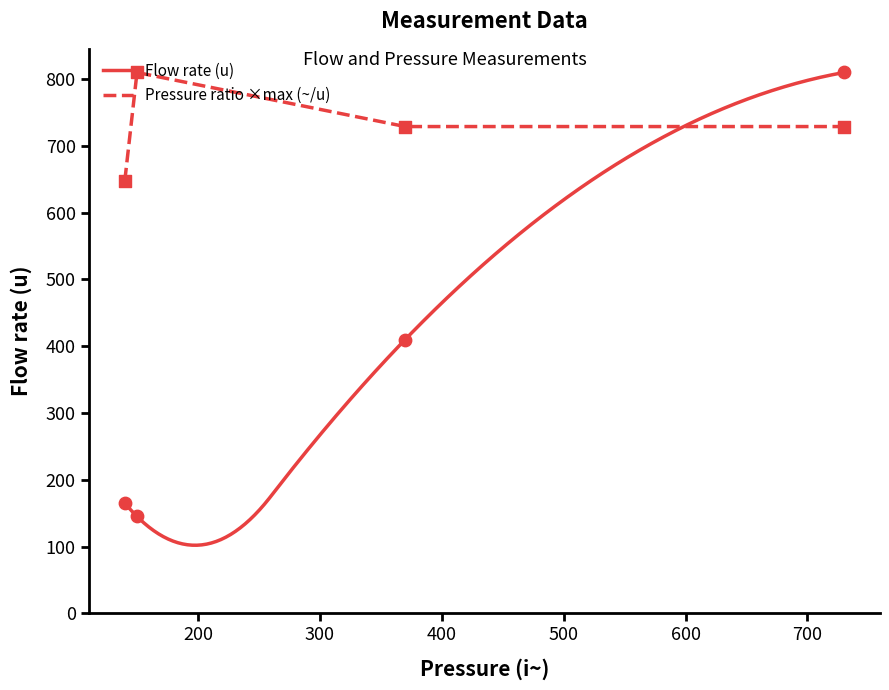

What is the minimum value for Flow rate (u)?

101.9